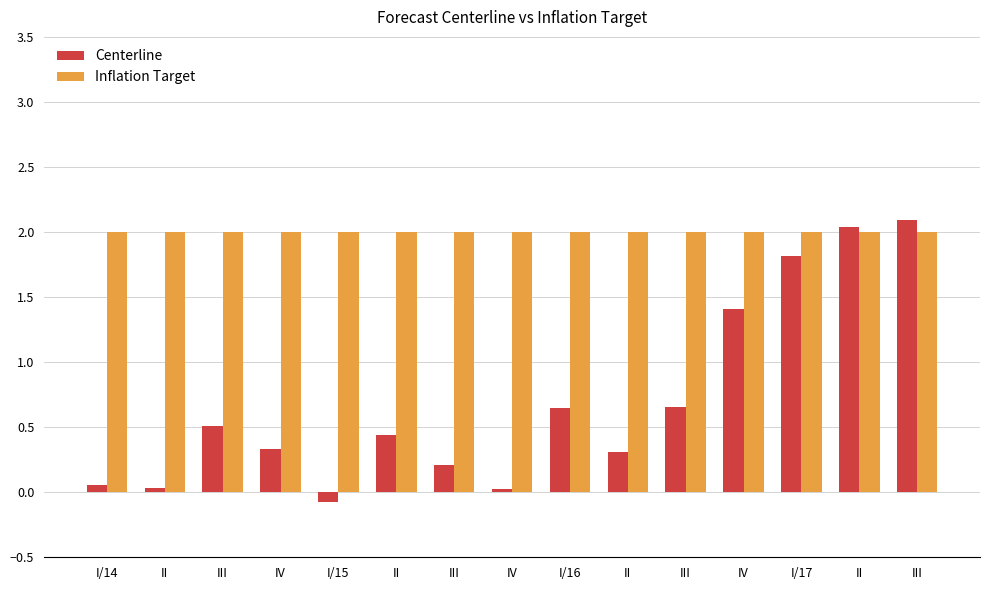

What is the highest value of the Centerline series?

2.1